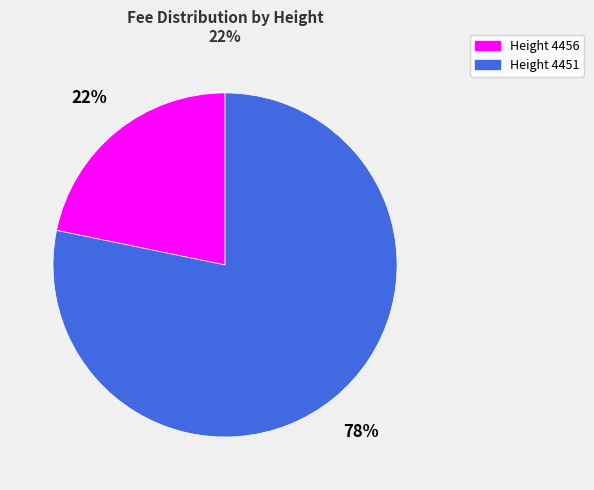

Which category has the smallest portion of the pie?

Height 4456